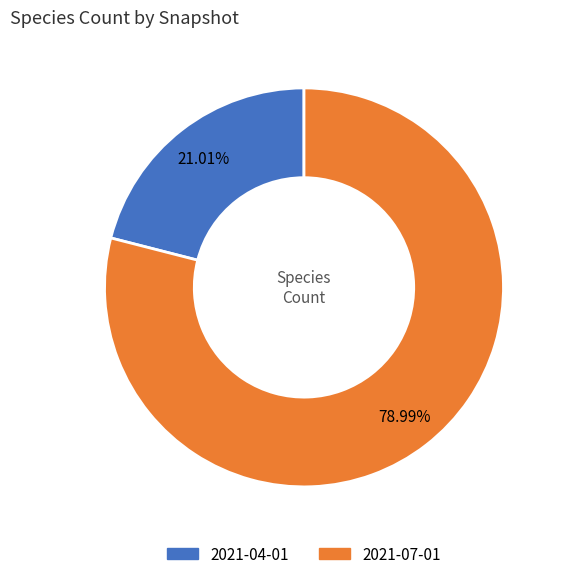

Does 2021-07-01 represent more than half of the total?

Yes